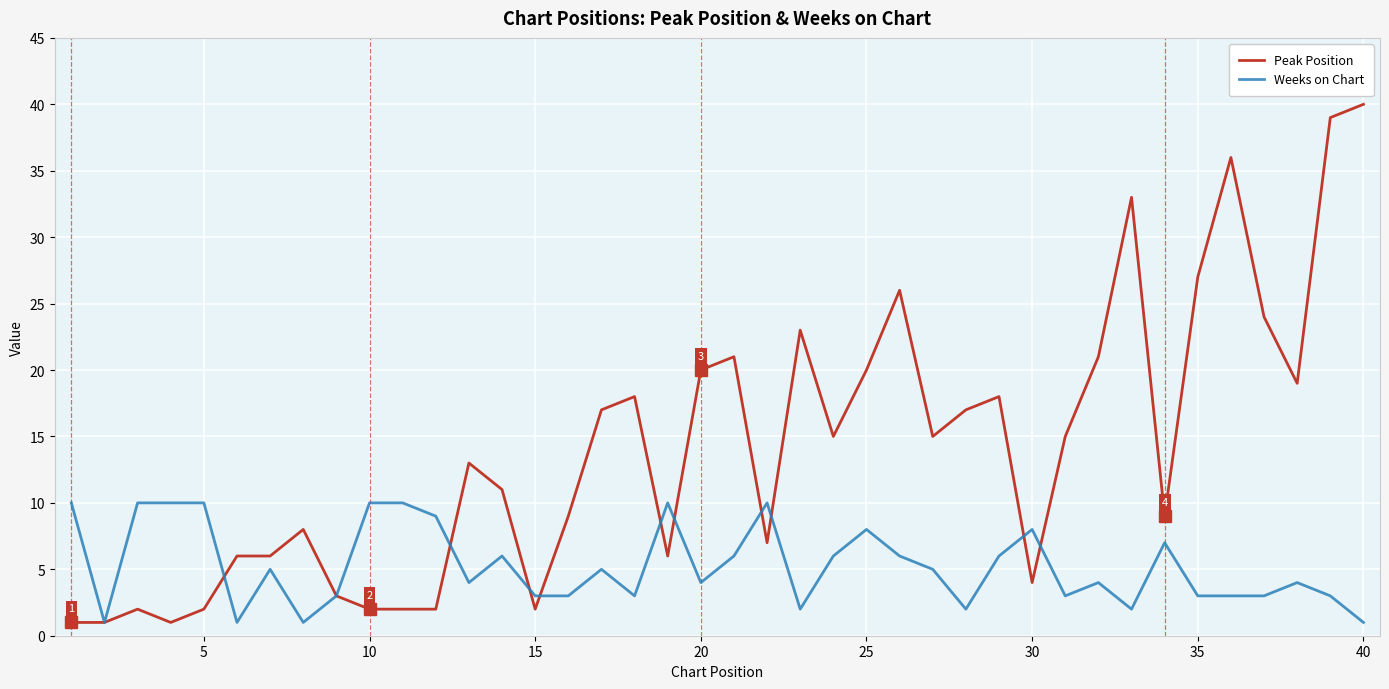

What is the difference between the maximum and minimum values in the Peak Position series?

39